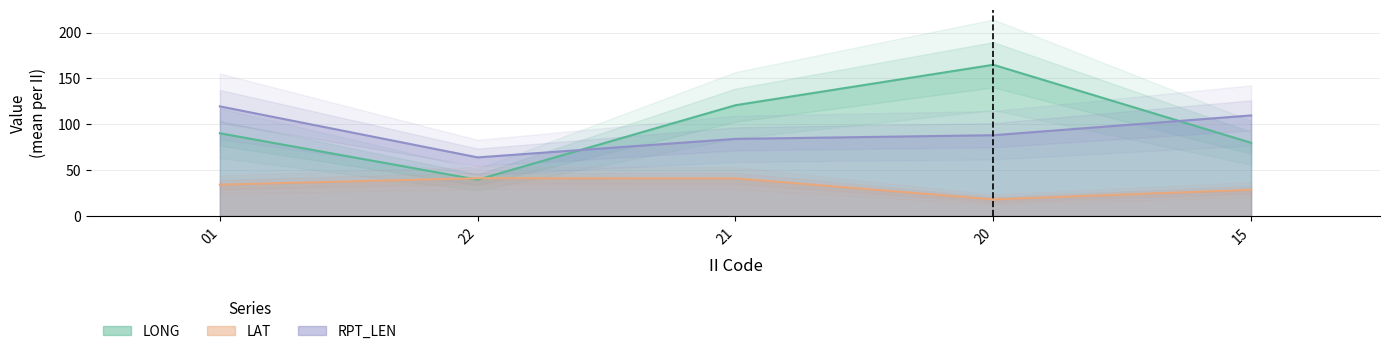

What is the difference between the maximum and minimum values in the LONG series?

159.2